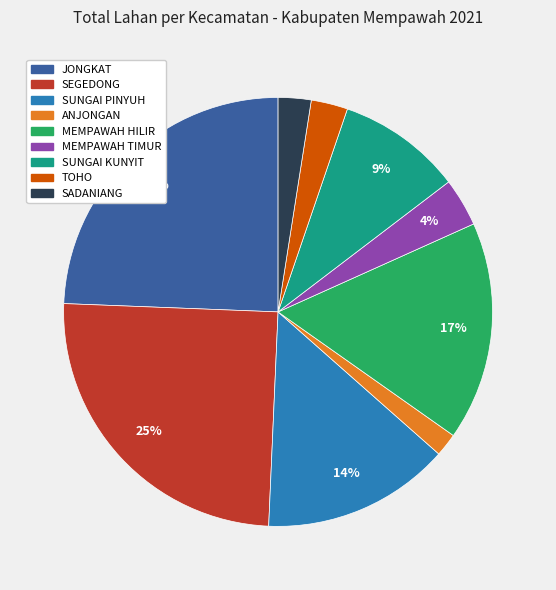

Do MEMPAWAH TIMUR and JONGKAT together represent more than half of the pie?

No